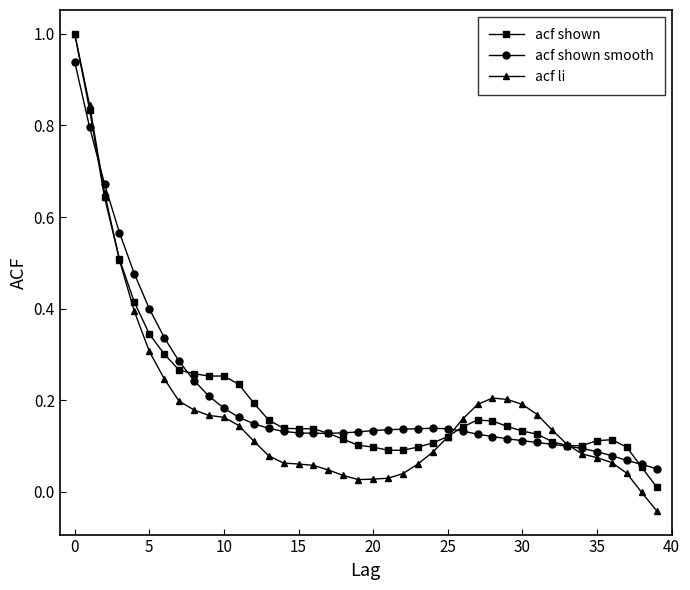

How many lines are shown in the chart?

3